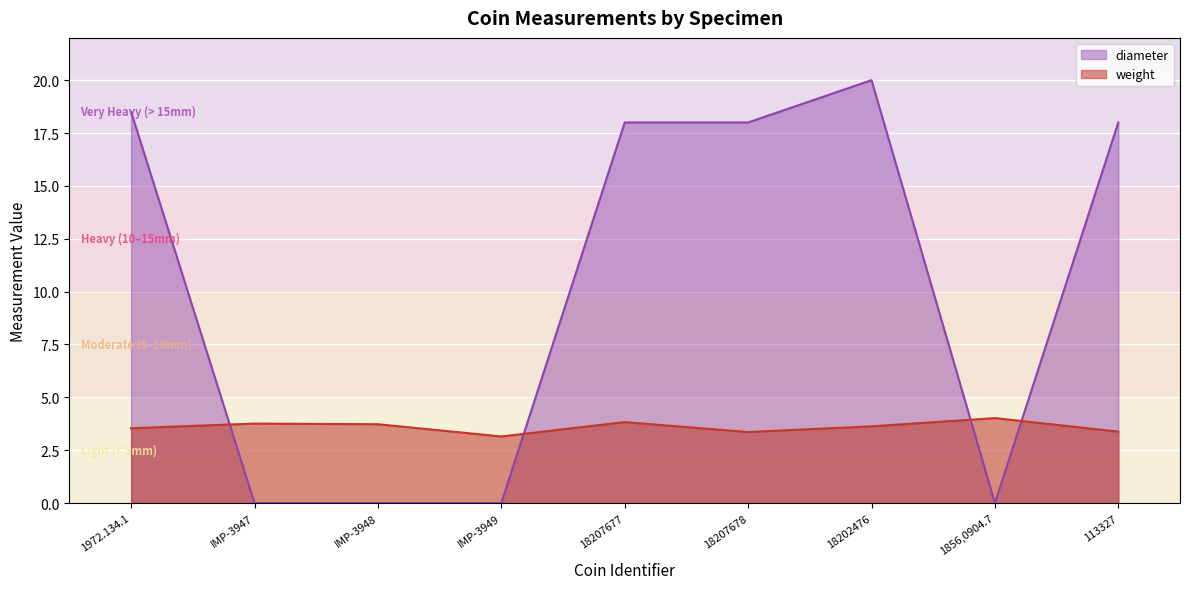

Rank the series at 1856,0904.7 from highest to lowest value.

weight, diameter